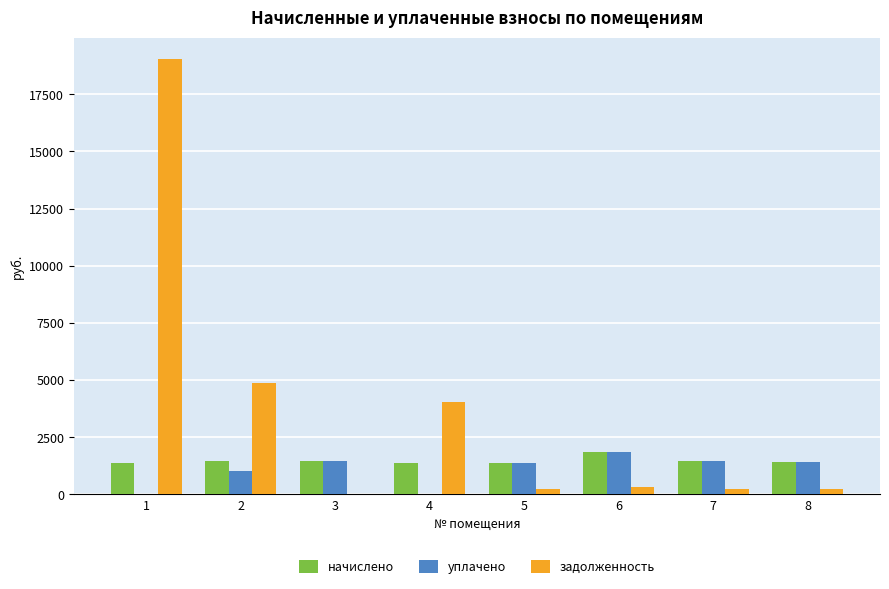

What is the approximate value of начислено at 1?

1390.0